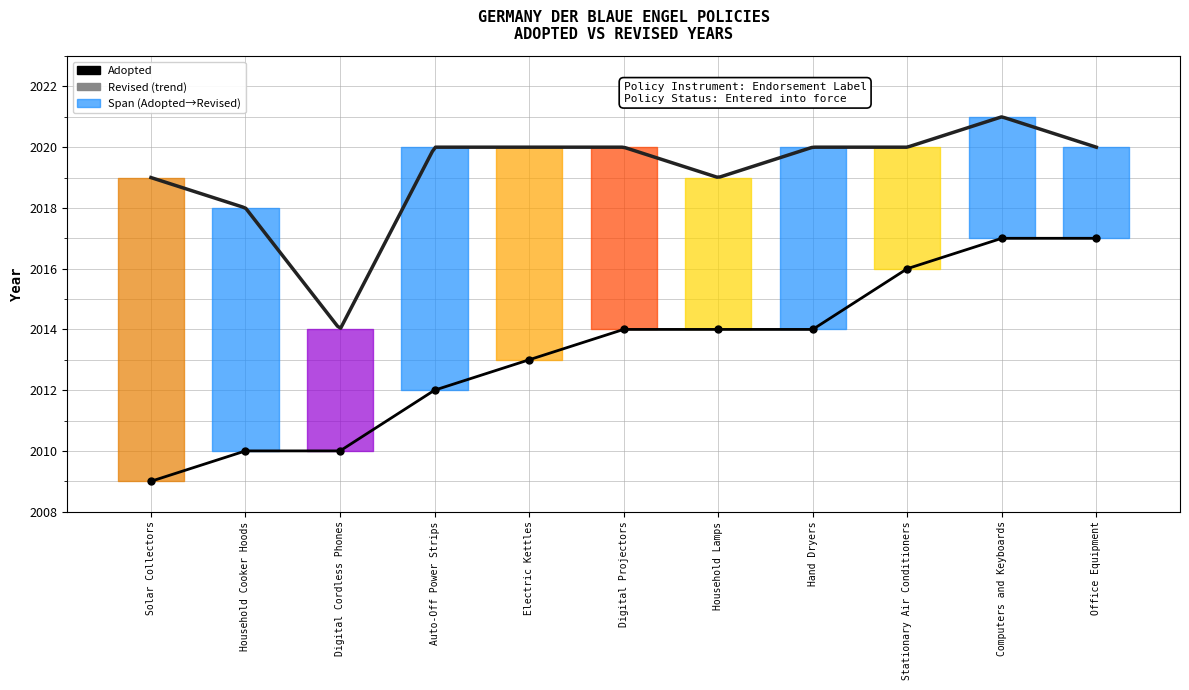

List the labels in order of value, smallest first.

Solar Collectors, Household Cooker Hoods, Digital Cordless Phones, Auto-Off Power Strips, Electric Kettles, Digital Projectors, Household Lamps, Hand Dryers, Stationary Air Conditioners, Computers and Keyboards, Office Equipment